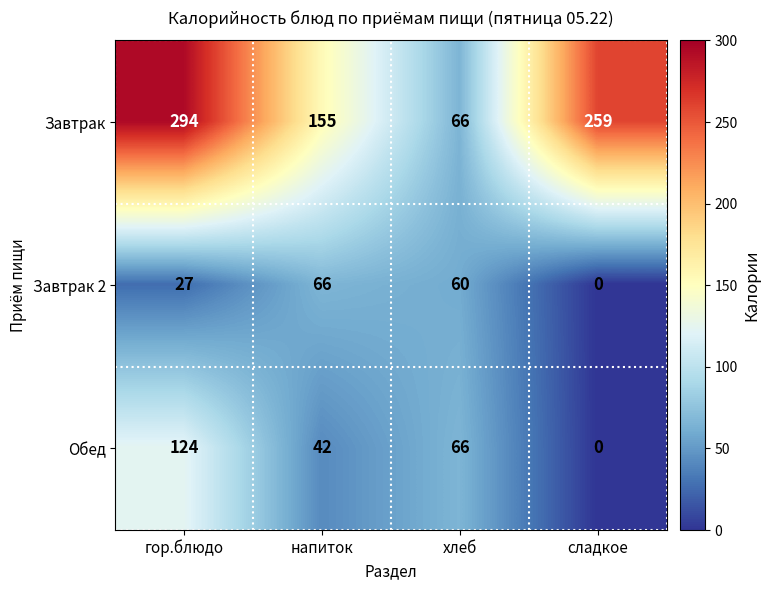

How many categories are shown in the chart?

4